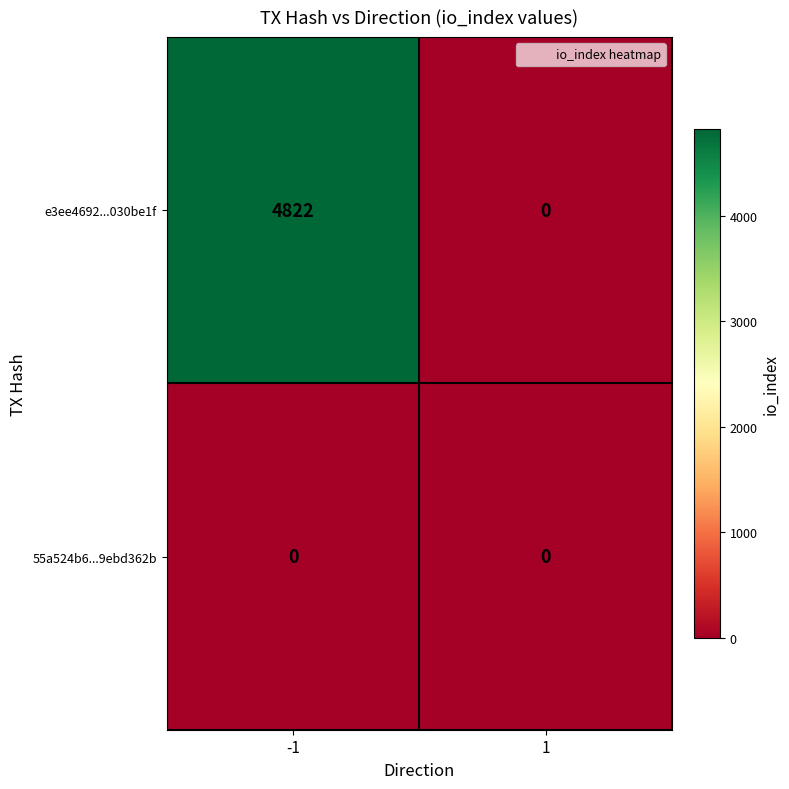

Reading left to right, list all the values displayed in this chart.

e3ee4692...030be1f: 4822	0
55a524b6...9ebd362b: 0	0